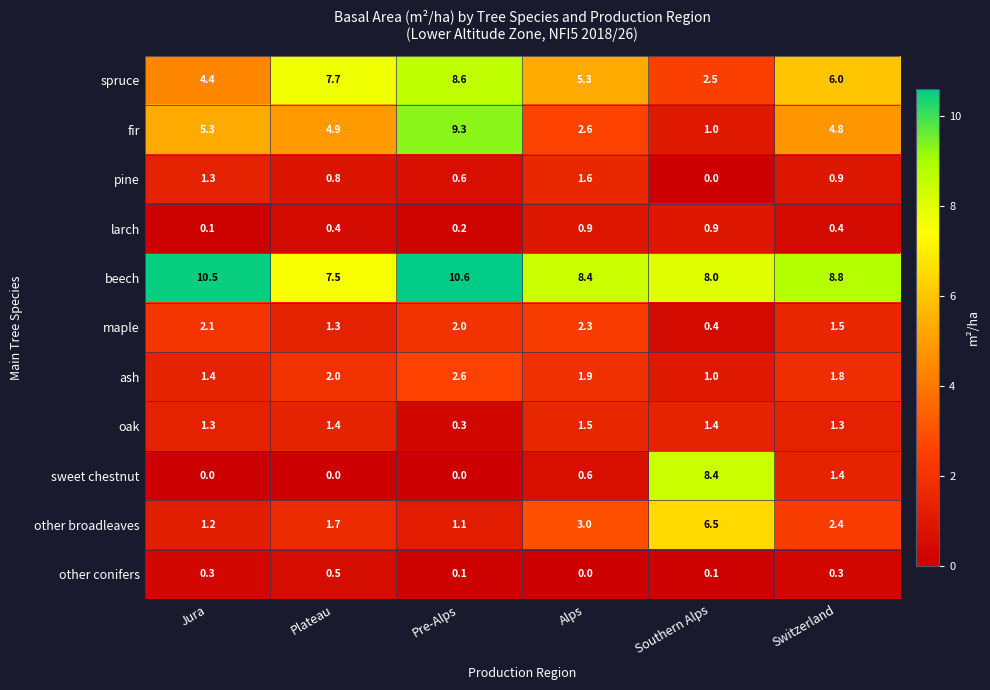

What is the sum of the fir values at Jura and Pre-Alps?

14.6